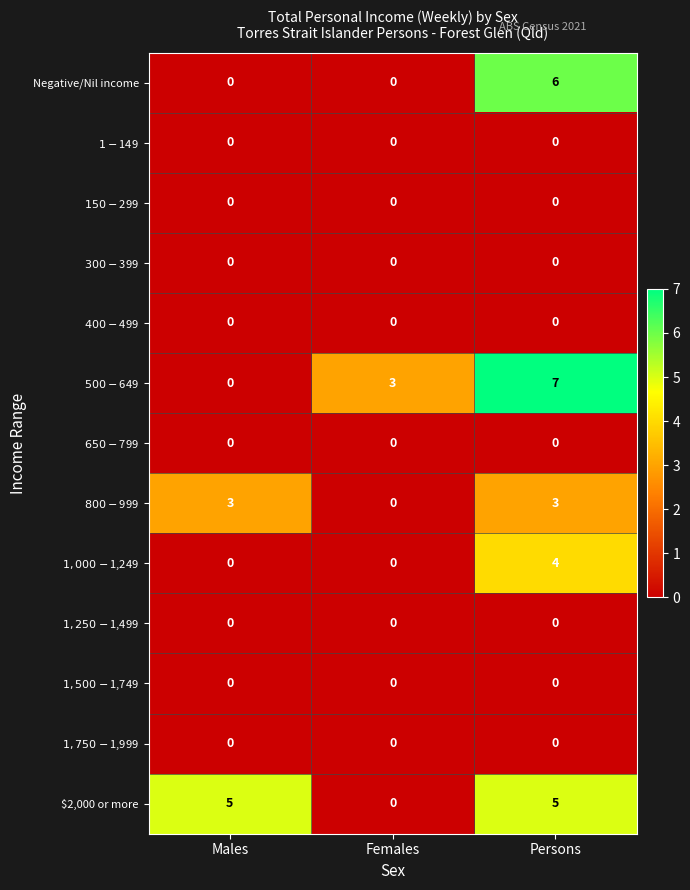

Which series changed the most between Males and Females?

$2,000 or more